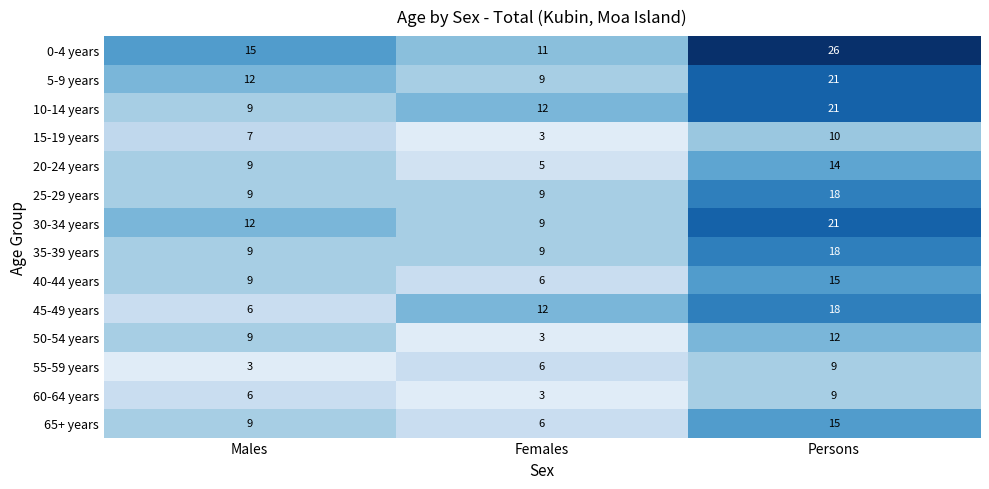

How many categories are shown in the chart?

3